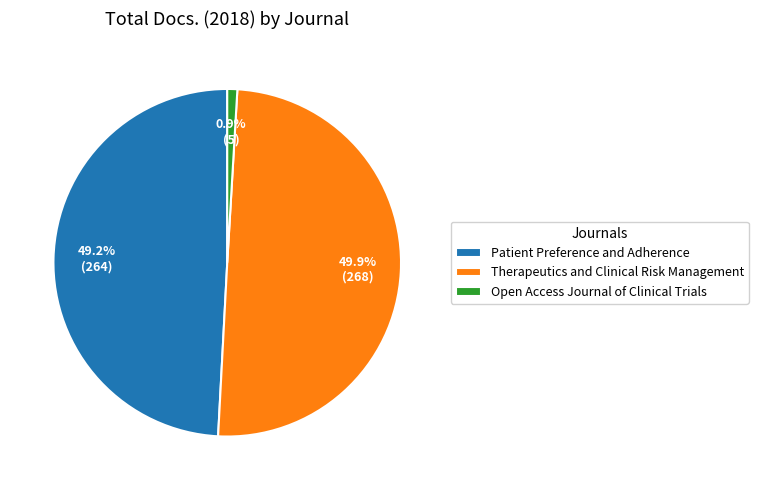

To the nearest percent, what is the difference between the Therapeutics and Clinical Risk Management and Open Access Journal of Clinical Trials slice percentages?

49%